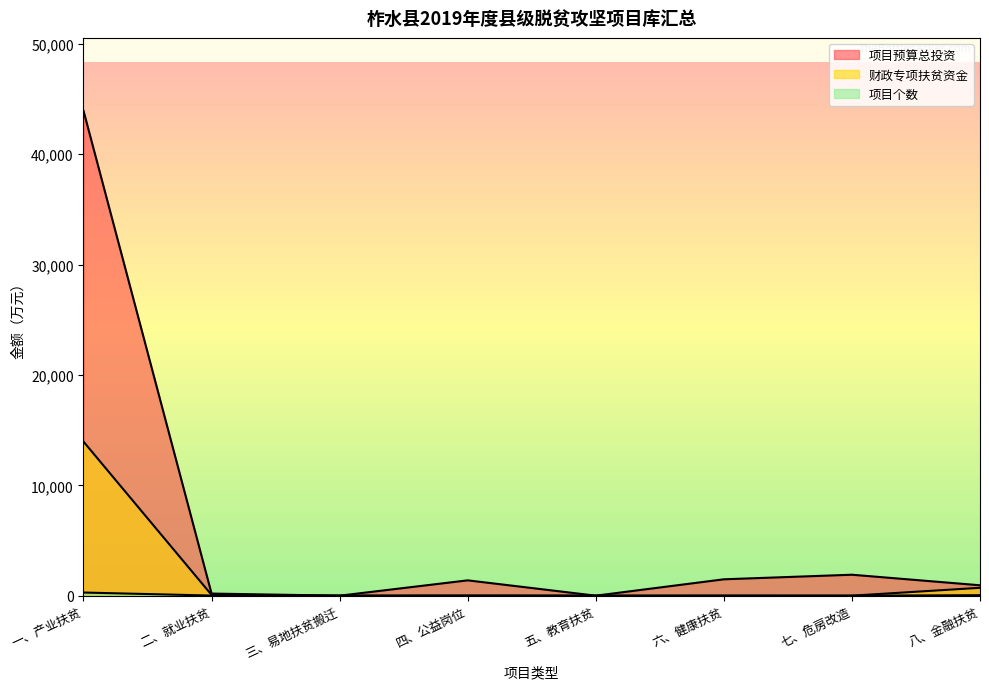

What is the difference between the 项目个数 values at 二、就业扶贫 and 七、危房改造?

10.0